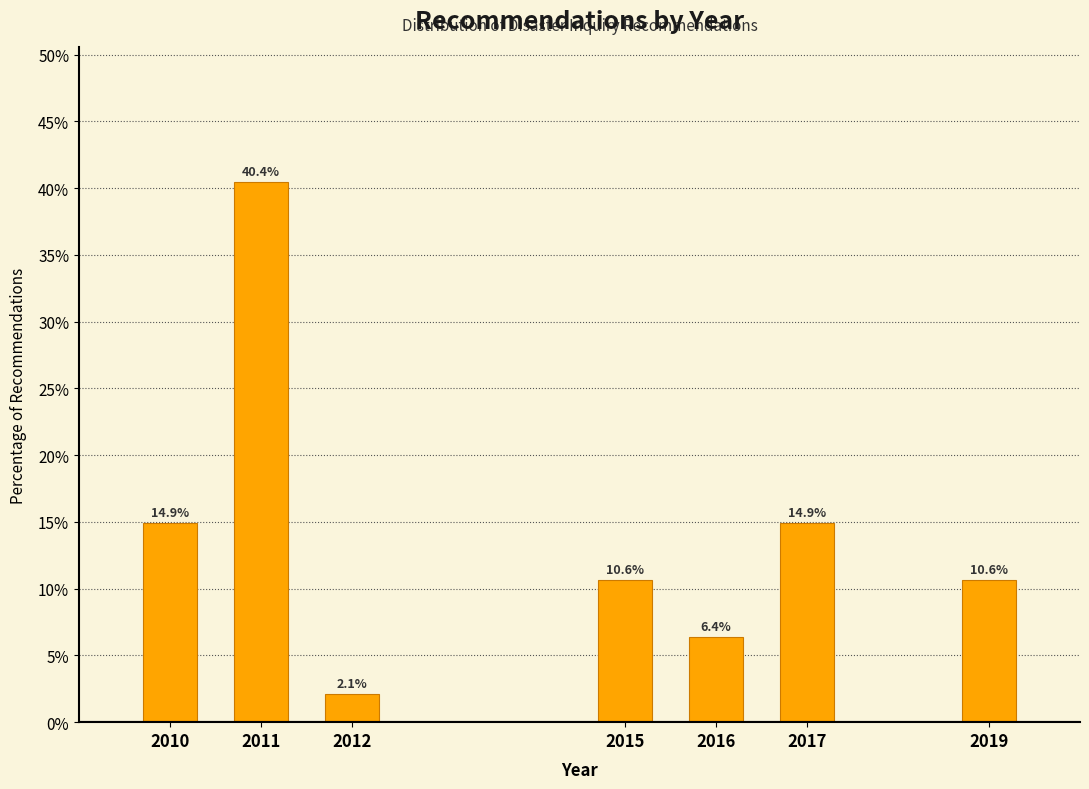

Reading left to right, what are all the values shown in this chart?

14.9	40.4	2.1	10.6	6.4	14.9	10.6